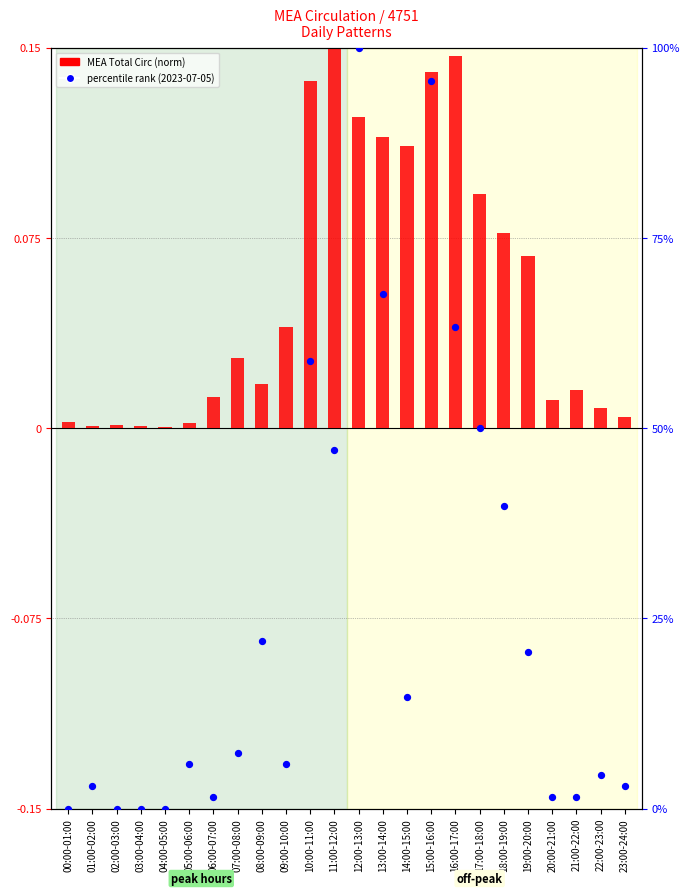

What is the total value across all series at 06:00-07:00?

1.5